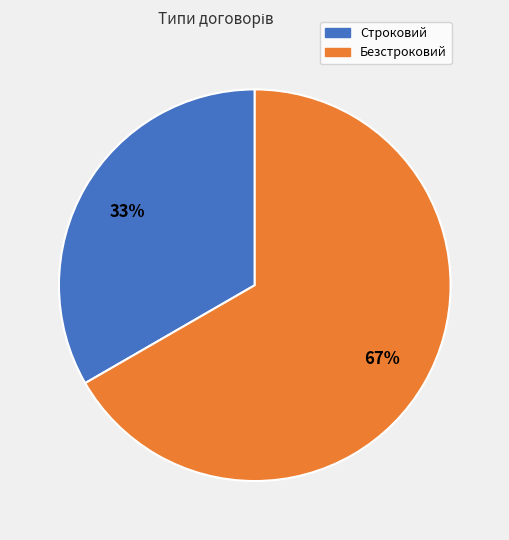

Do Безстроковий and Строковий together represent more than half of the pie?

Yes